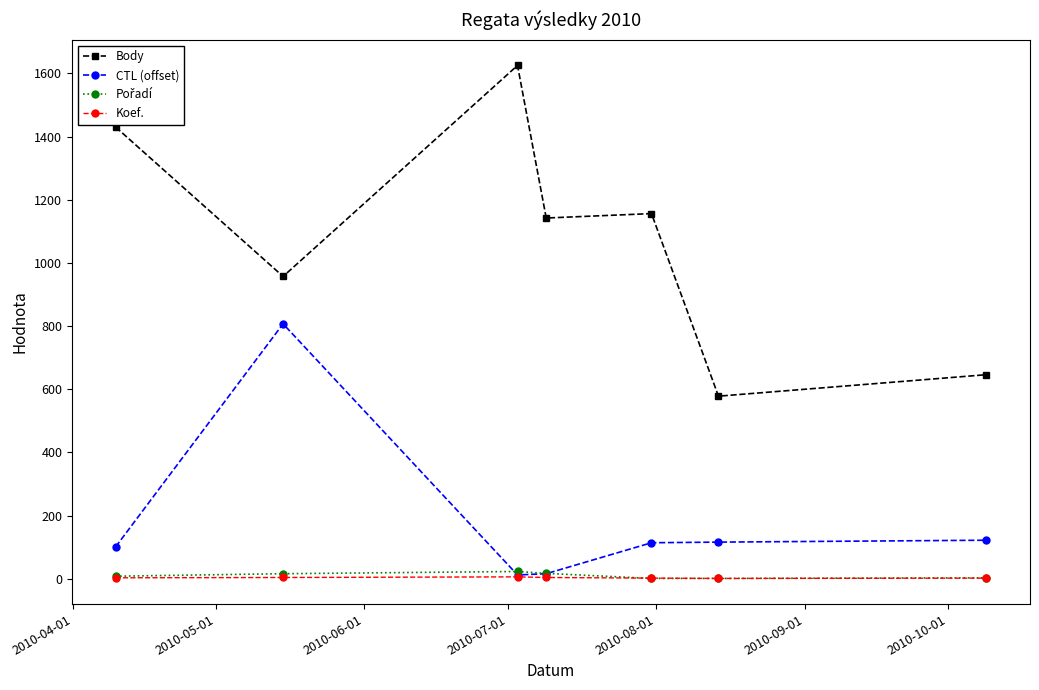

True or false: Koef. and Body intersect in this chart.

False